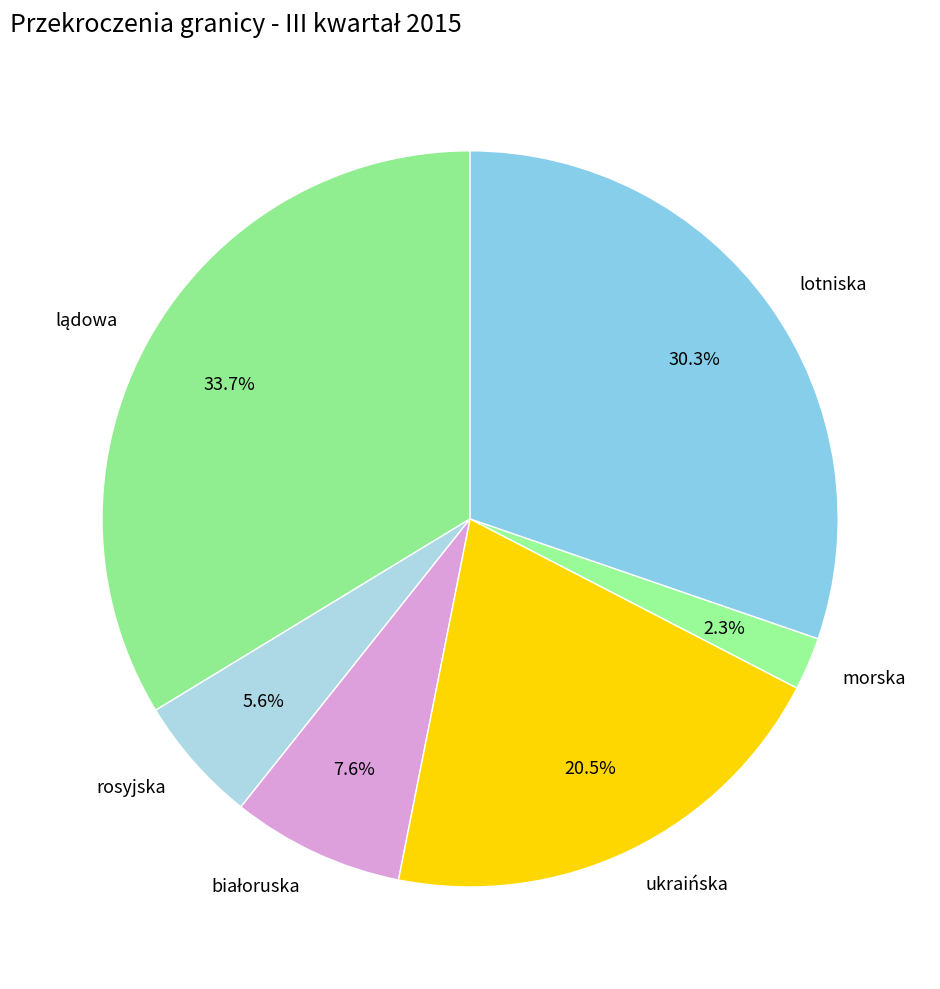

Do rosyjska and lotniska together represent more than half of the pie?

No